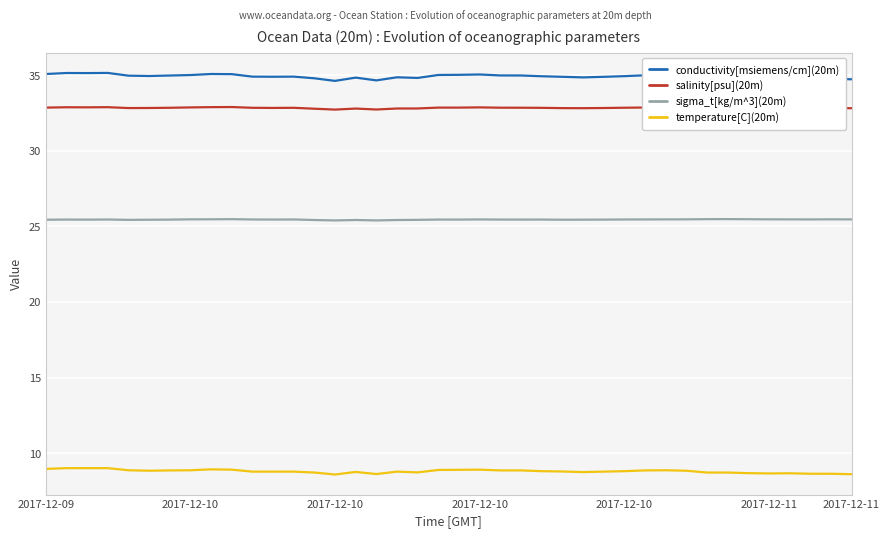

True or false: sigma_t[kg/m^3](20m) and temperature[C](20m) intersect in this chart.

False